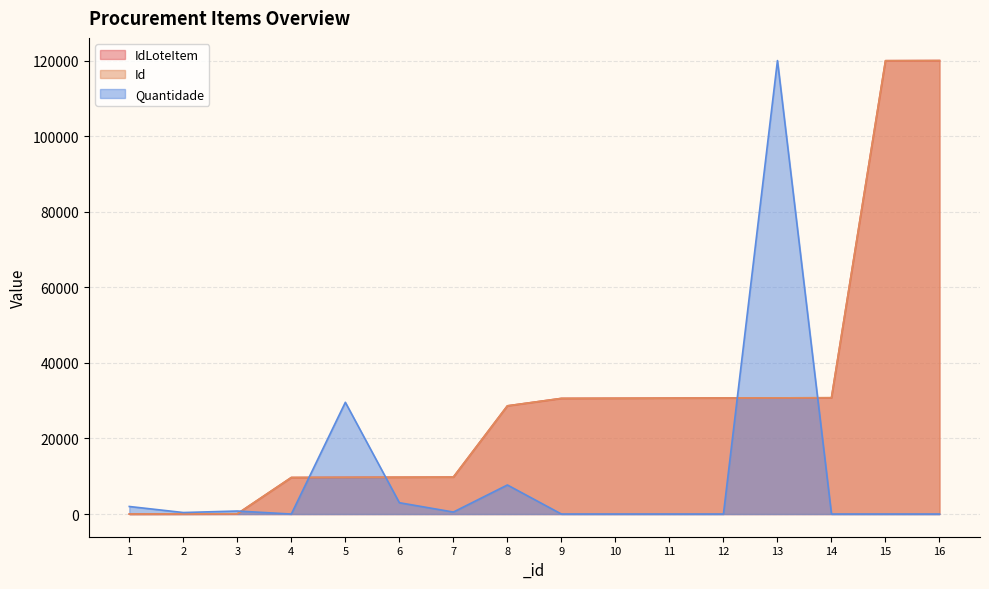

The value of IdLoteItem at 12 is 30708.1. True or false?

True